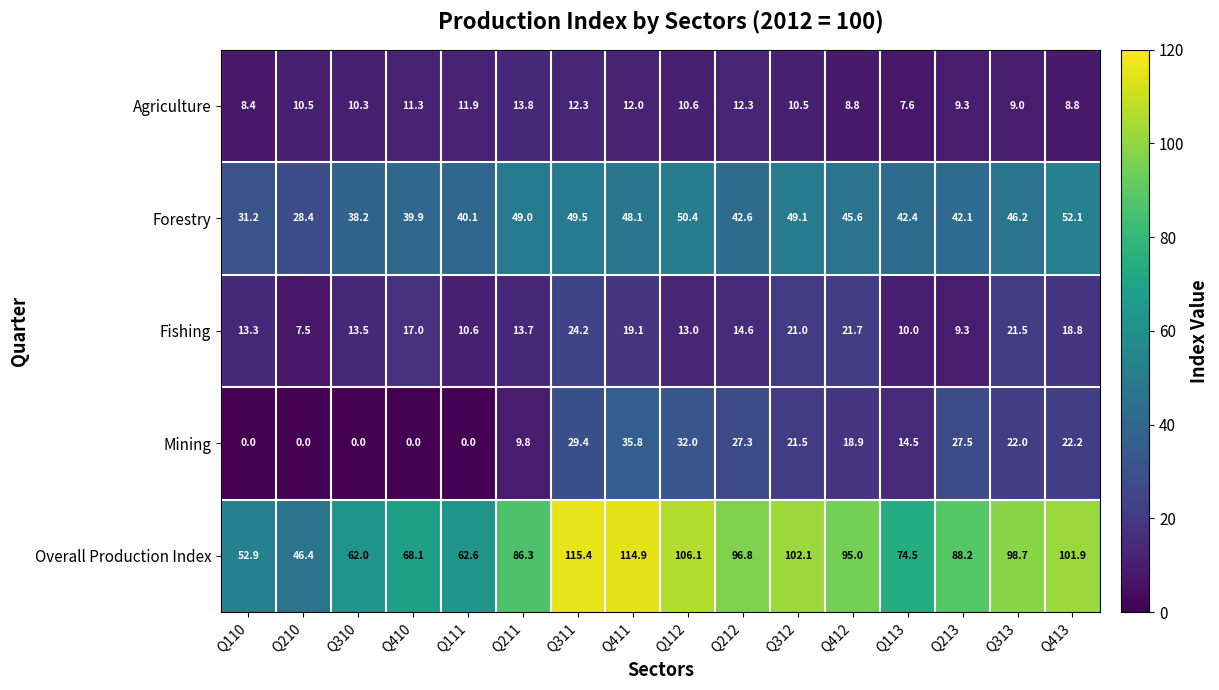

At which category is the sum across all series the highest?

Q311